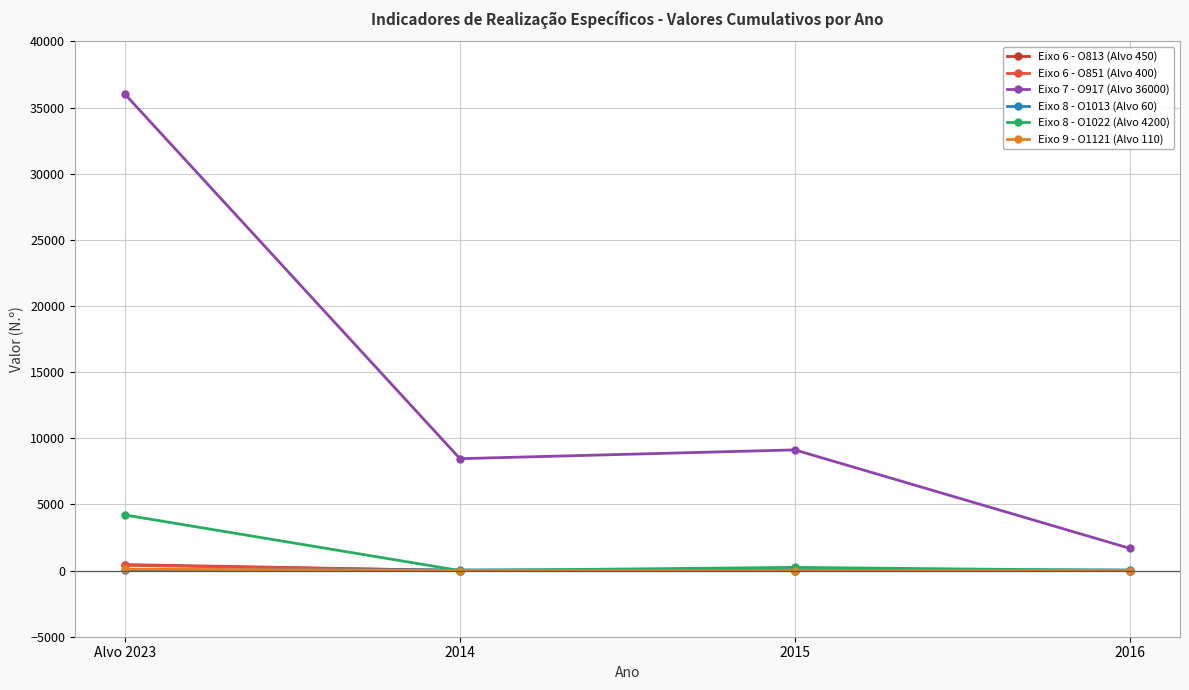

Is the value of Eixo 7 - O917 (Alvo 36000) at 2014 greater than the value of Eixo 6 - O851 (Alvo 400) at 2016?

Yes